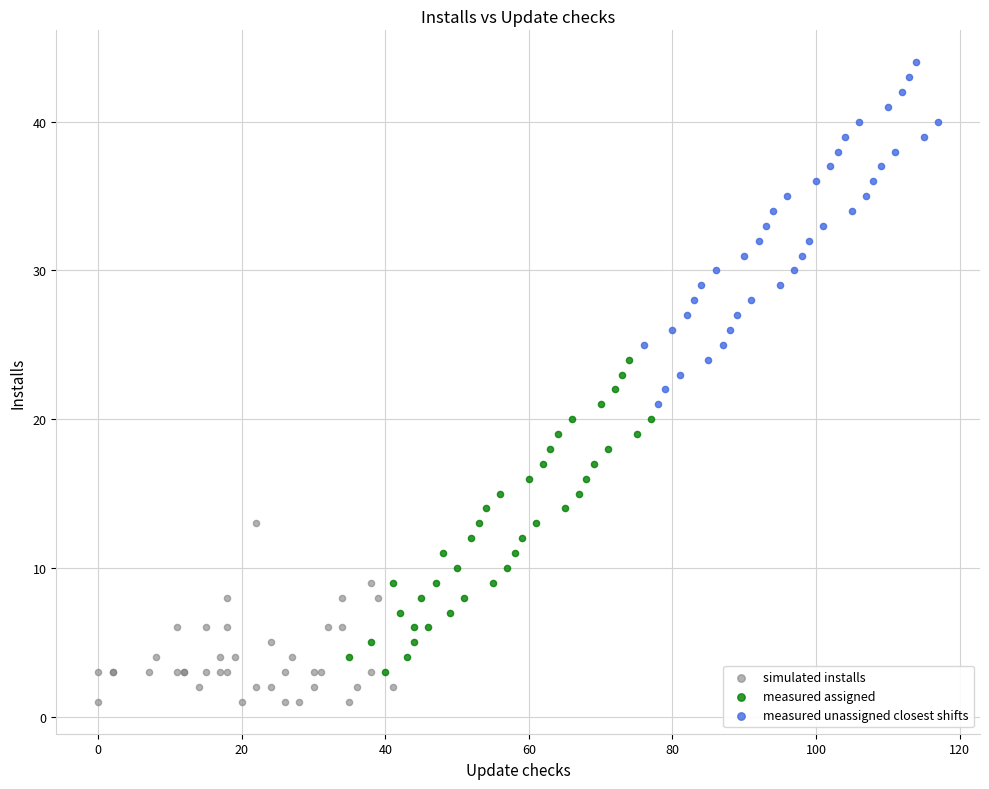

Which series has the largest Y range (max minus min)?

measured unassigned closest shifts